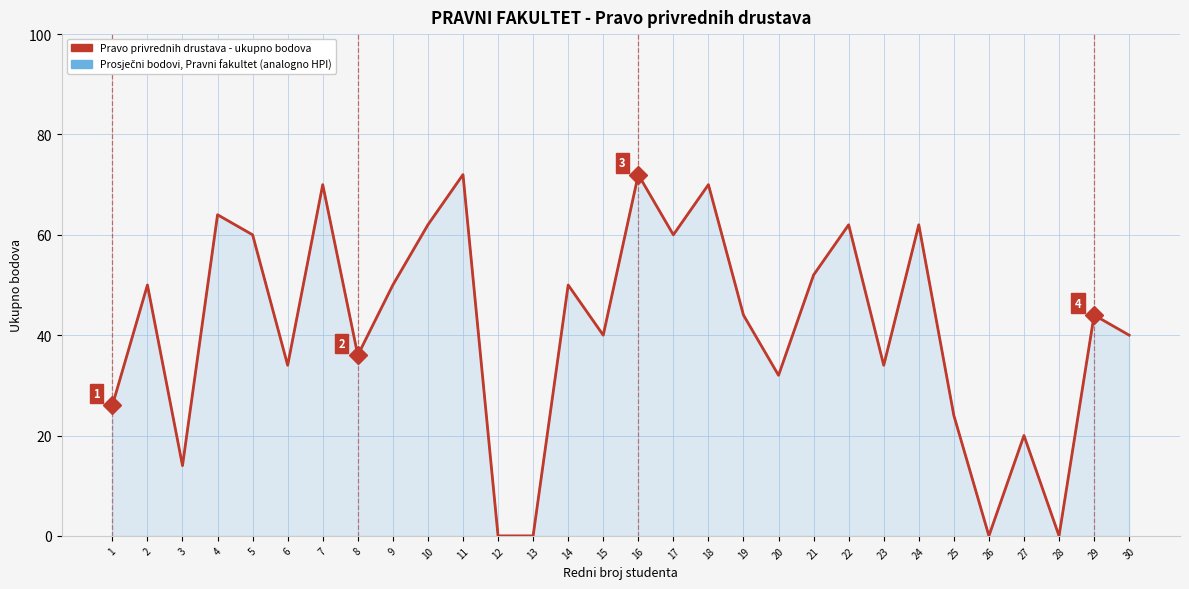

True or false: Pravo privrednih drustava - ukupno bodova has more than 2 points higher than both neighbors.

True